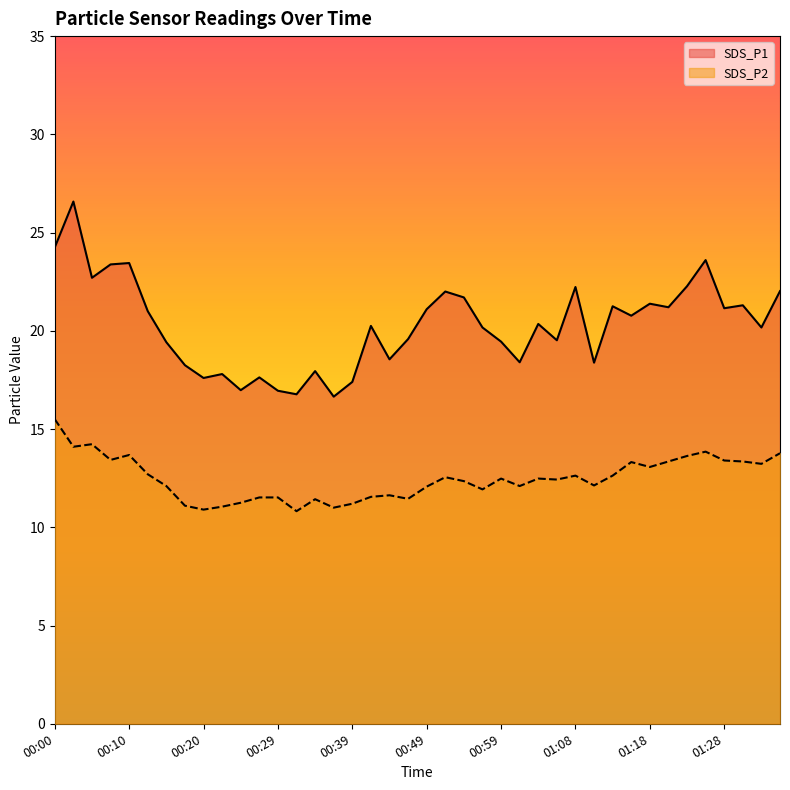

What is the sum of the SDS_P1 values at 01:26 and 00:00?

47.9